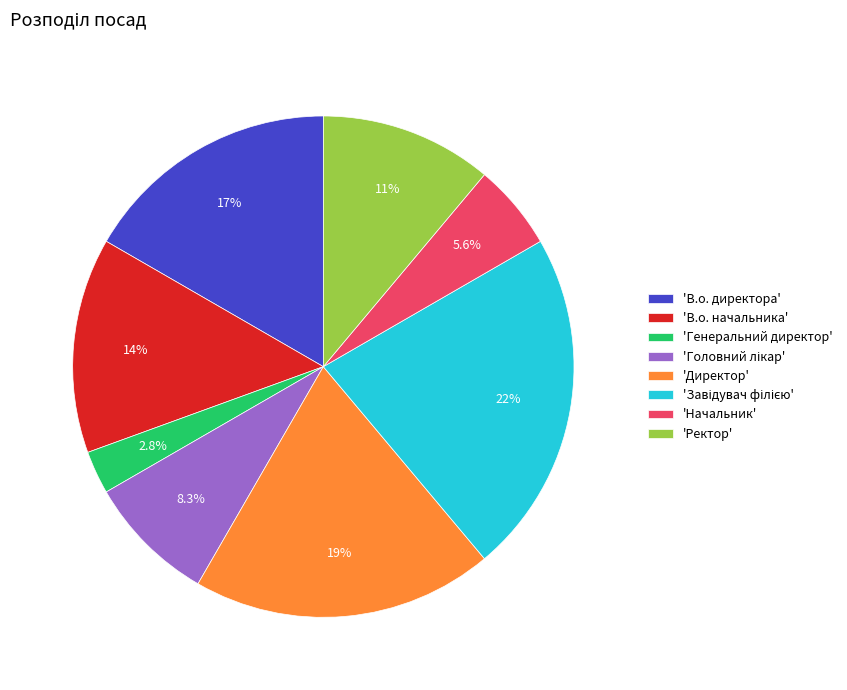

Do 'В.о. директора' and 'Ректор' together represent more than half of the pie?

No